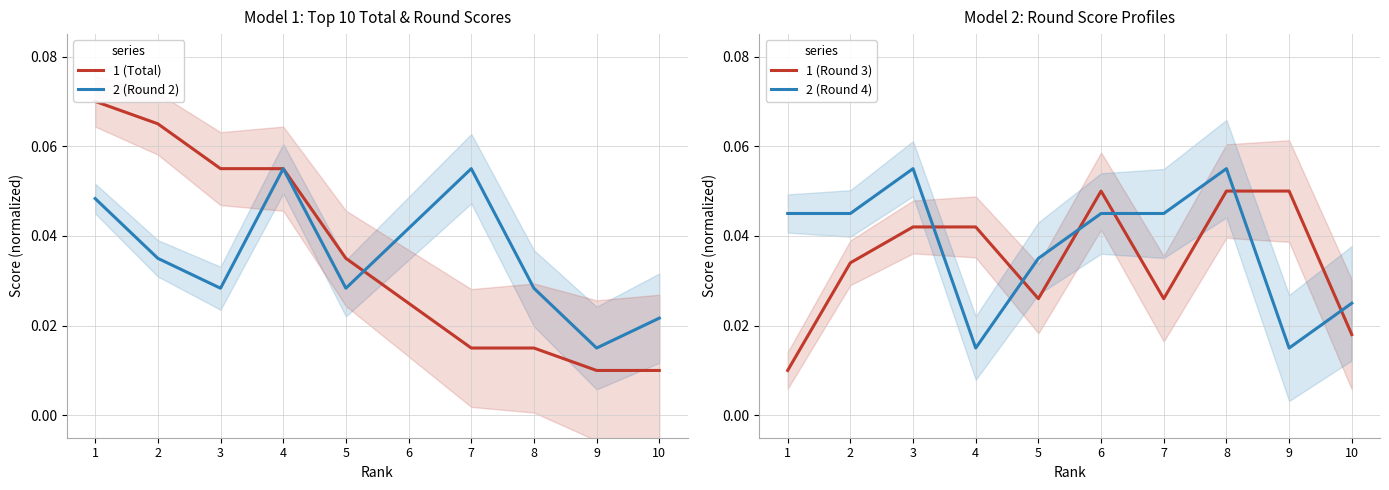

Does the chart display data point markers on the line(s)?

No